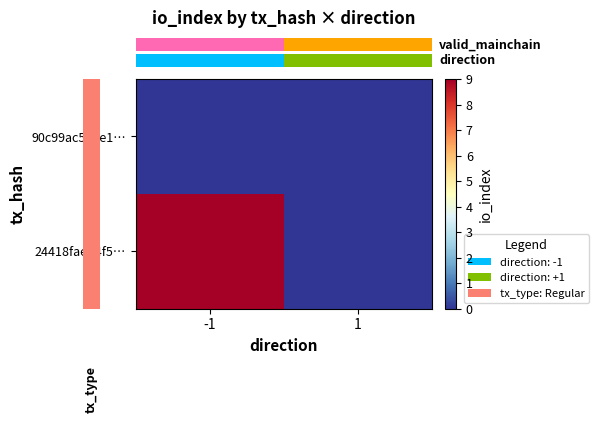

At how many categories does at least one series exceed 6?

1